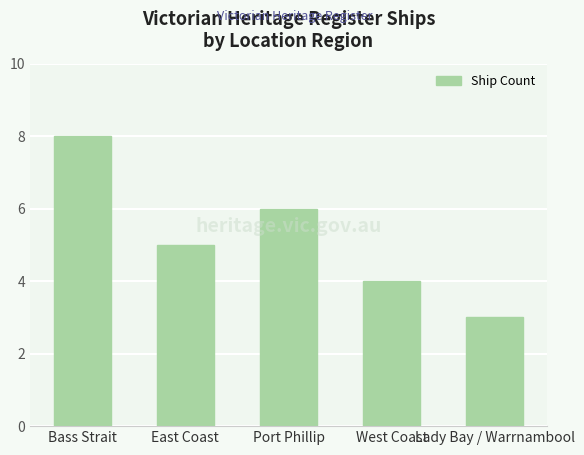

What is the difference between the maximum and minimum values?

5